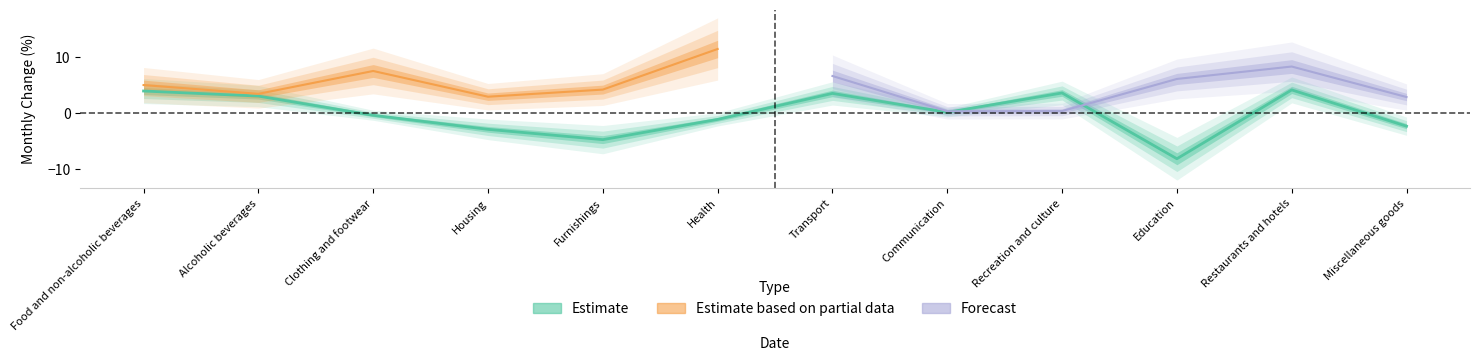

Reading left to right, extract all data points from this chart.

Food and non-alcoholic beverages=3.9	Alcoholic beverages=3.0	Clothing and footwear=-0.4	Housing=-2.9	Furnishings=-4.7	Health=-1.1	Transport=3.5	Communication=0.2	Recreation and culture=3.6	Education=-8.1	Restaurants and hotels=4.1	Miscellaneous goods=-2.3